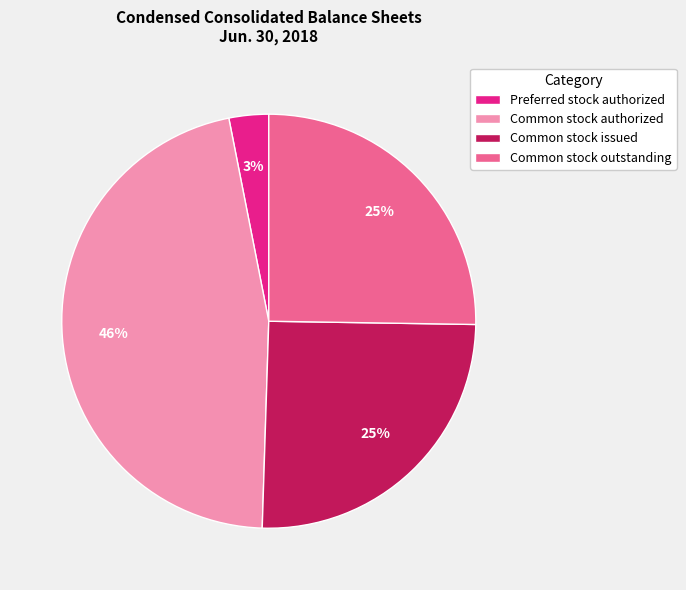

To the nearest percent, what is the difference between the Common stock outstanding and Preferred stock authorized slice percentages?

22%